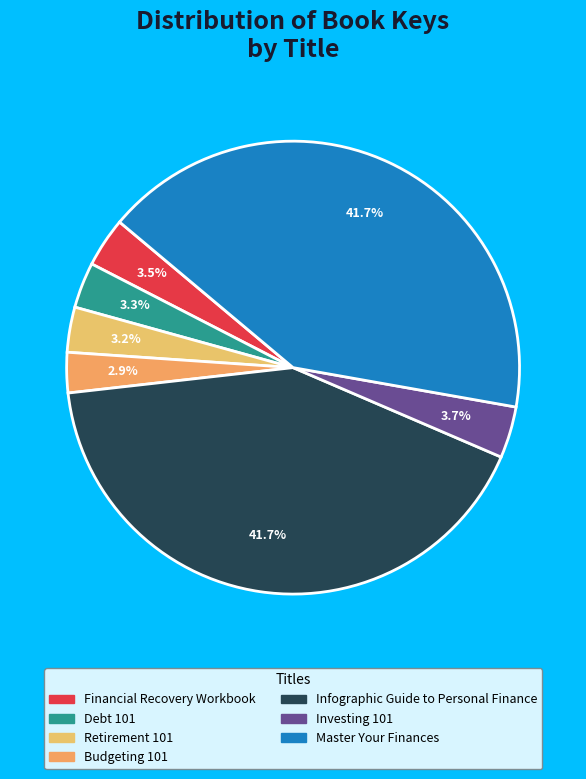

Which slice is the smallest?

Budgeting 101